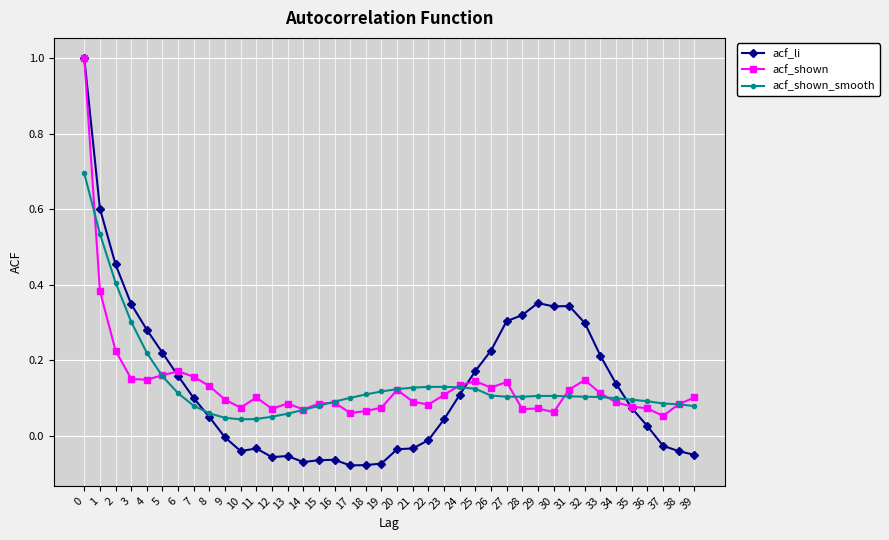

Is it true that acf_shown_smooth equals 0.1 at 30?

True